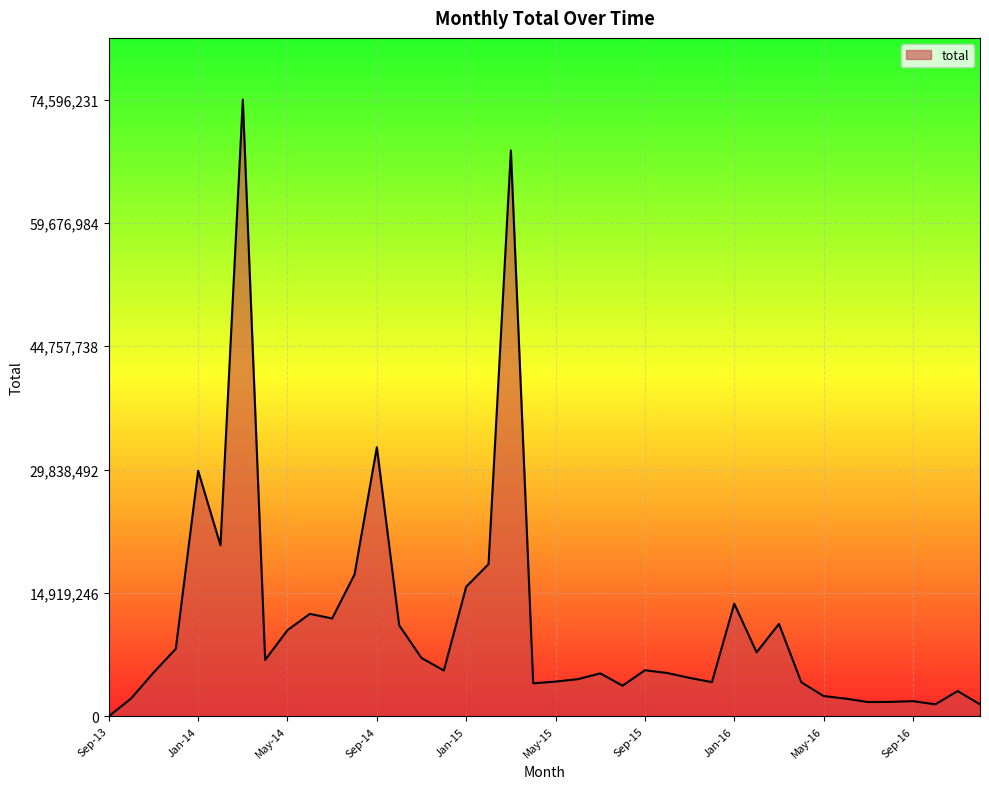

What is the maximum value shown in the chart?

74596231